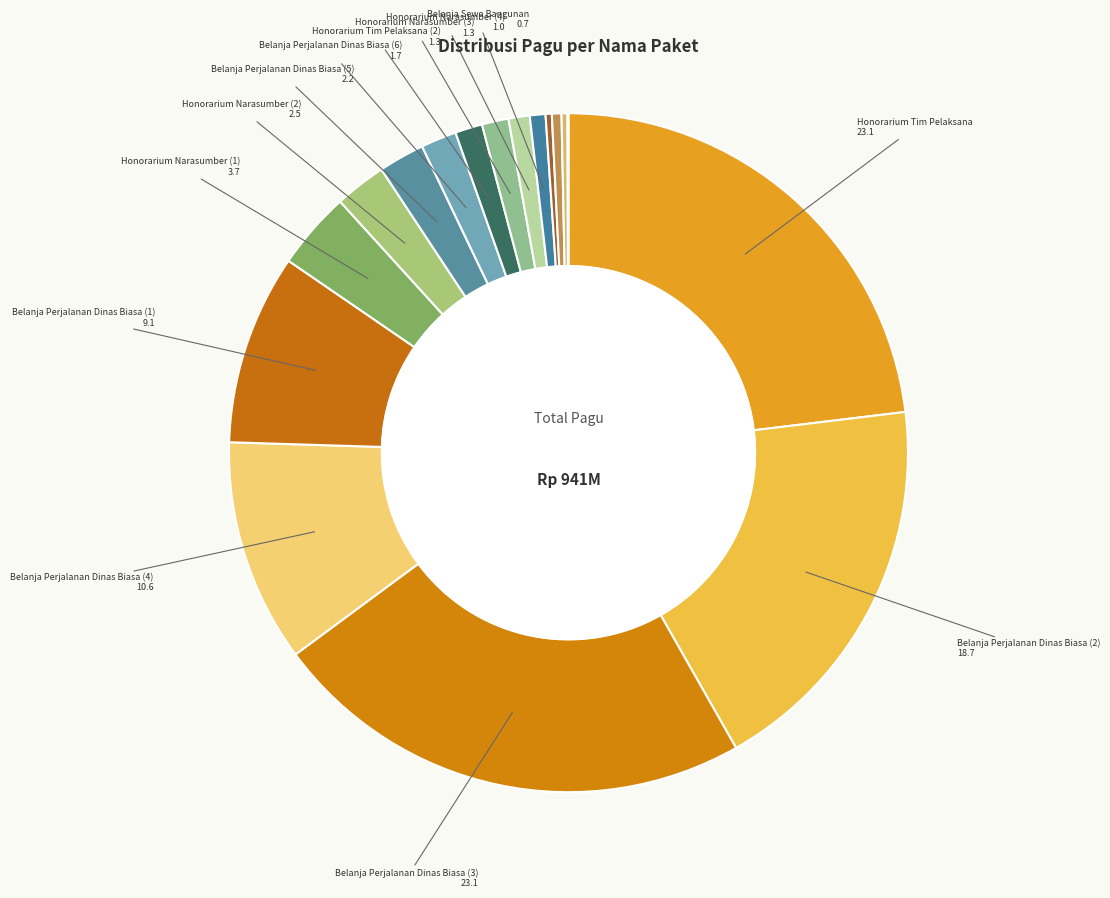

Count the number of slices in the pie.

17